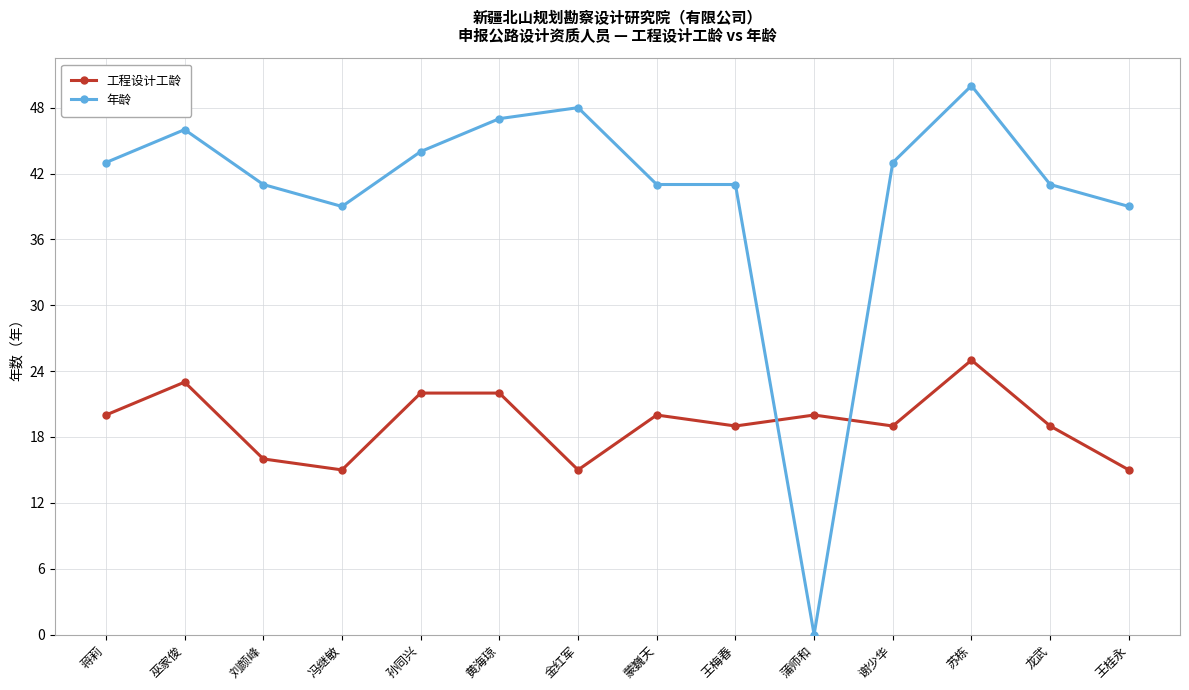

How many intersections are there between 工程设计工龄 and 年龄?

2